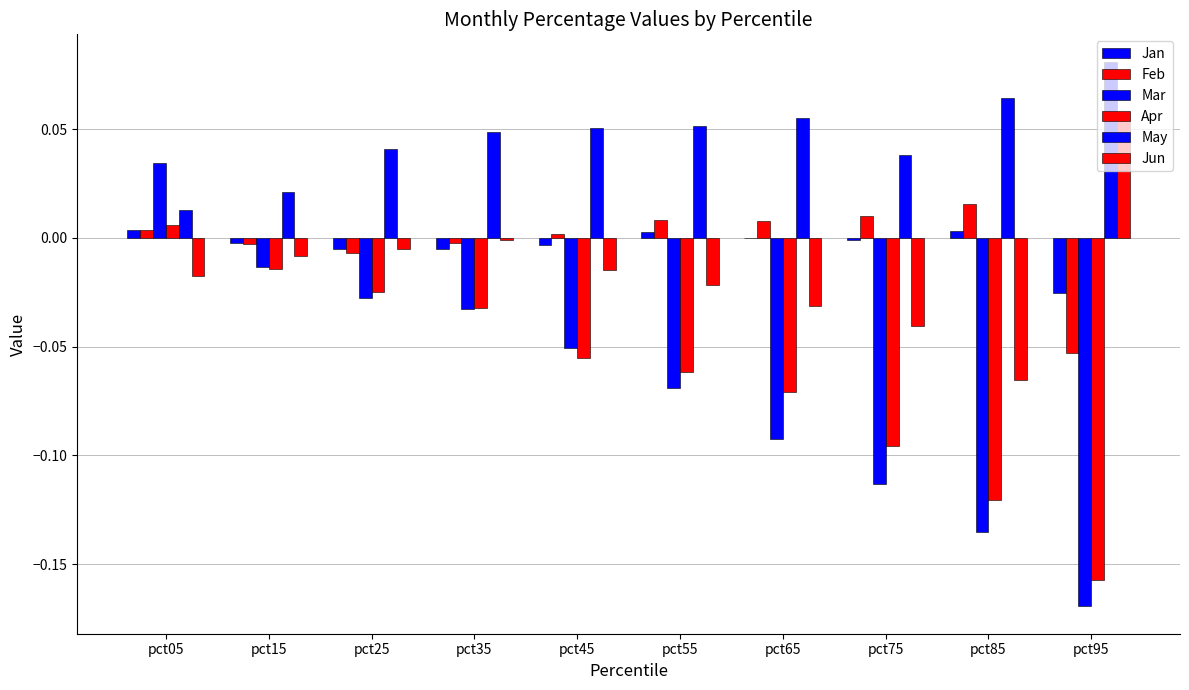

What is the sum of all May values?

0.5